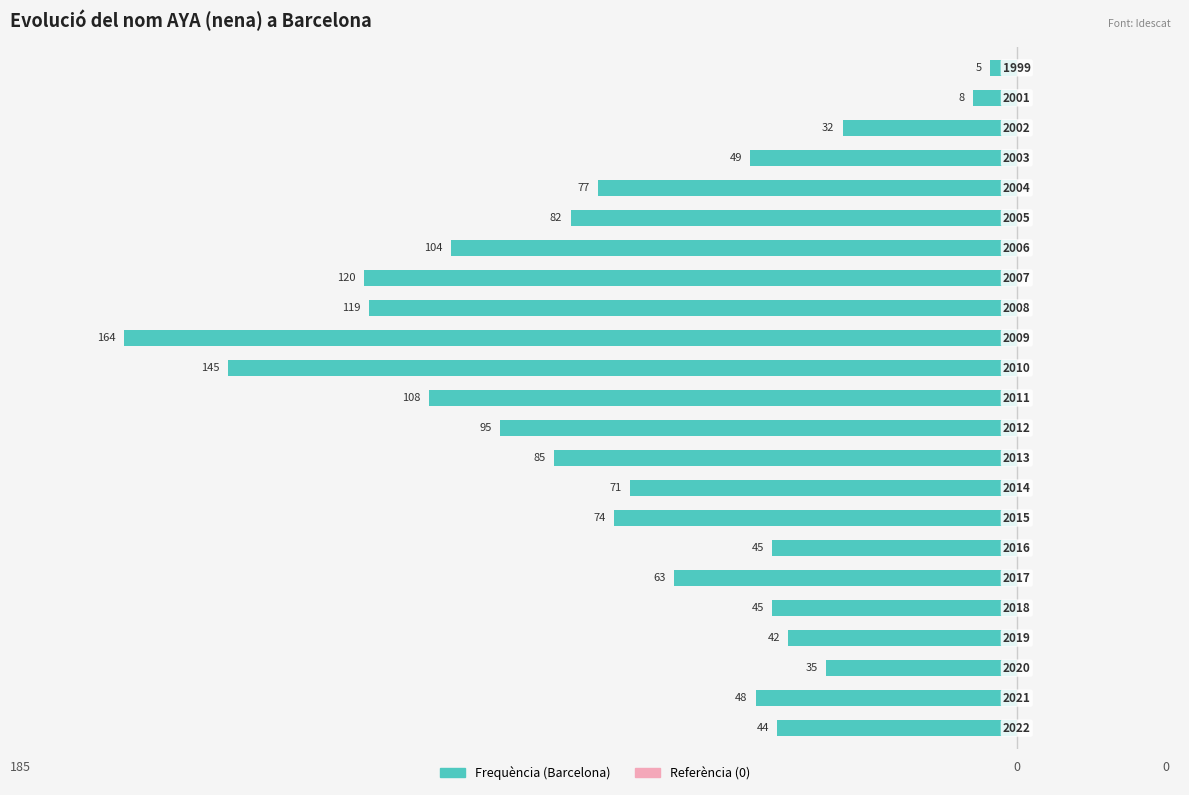

How many bars are there in total?

23